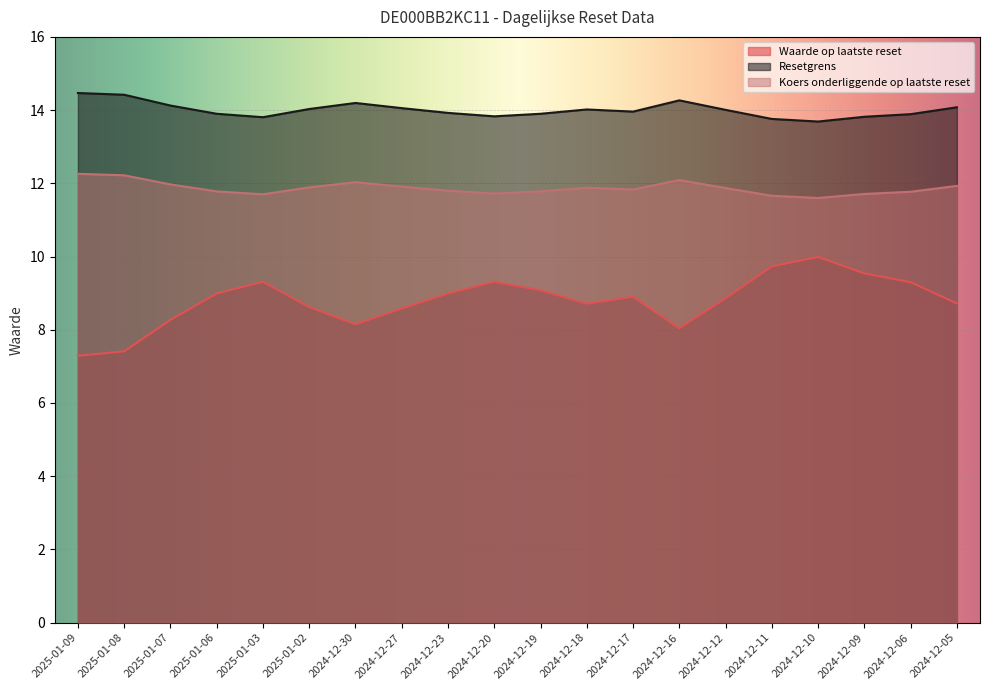

What is the label of the 7th point from the right?

2024-12-16